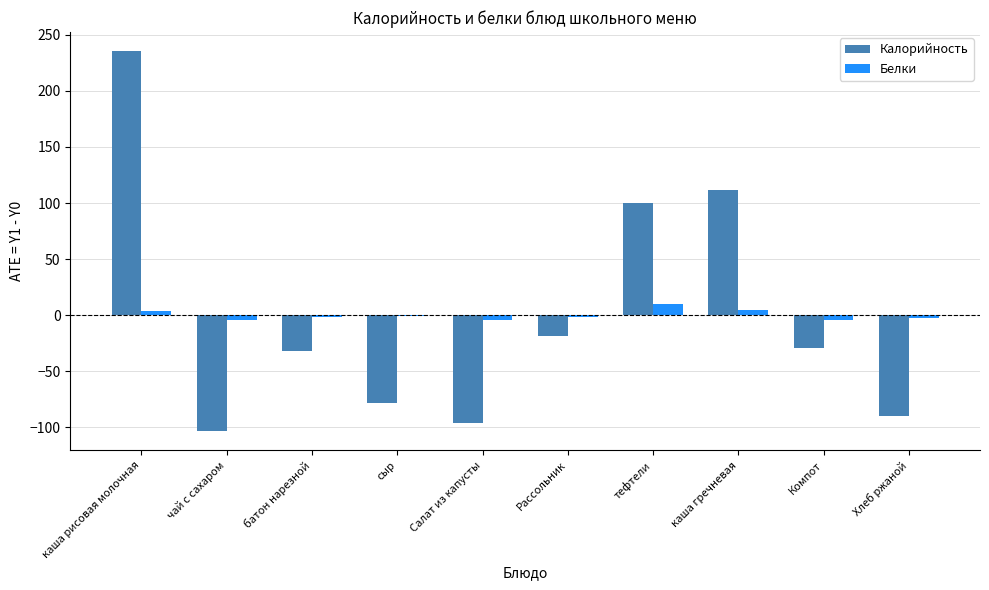

Is it true that Калорийность equals 111.7 at каша гречневая?

True